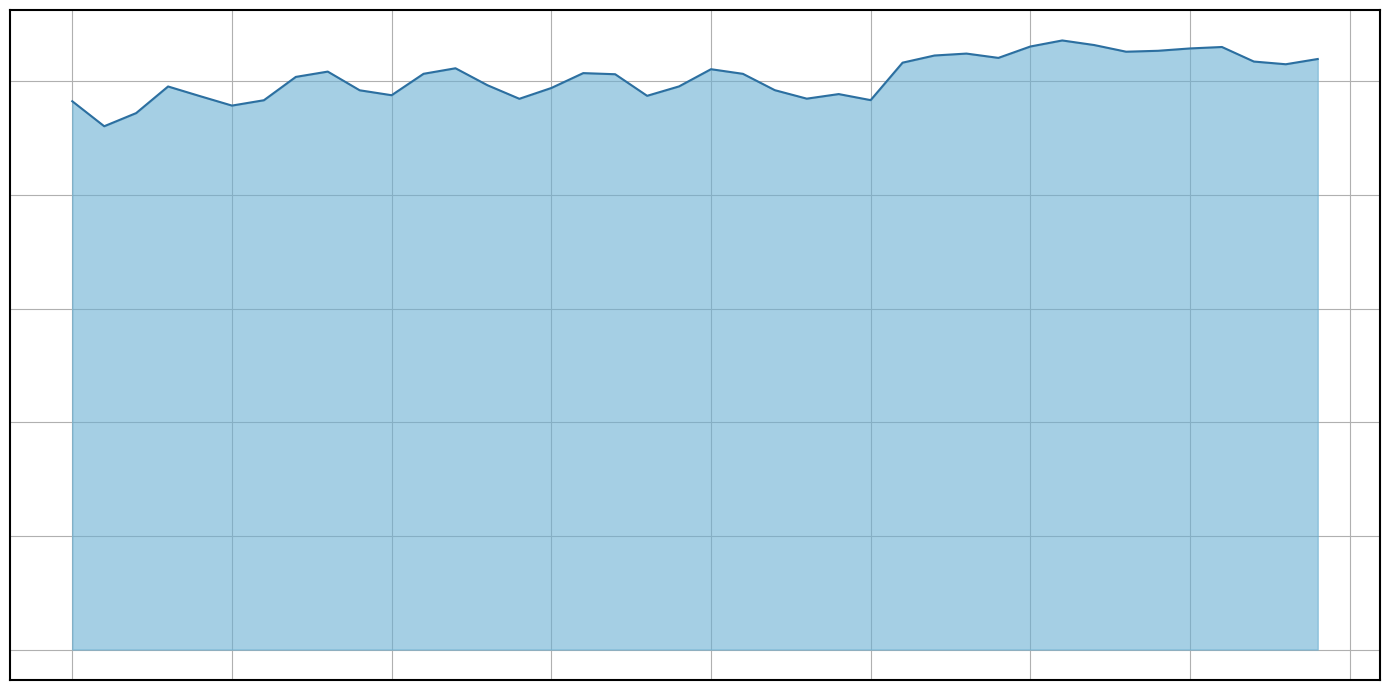

List the labels in order of value, largest first.

31, 32, 30, 36, 35, 34, 33, 28, 27, 29, 39, 37, 26, 38, 12, 20, 8, 16, 11, 21, 17, 7, 13, 19, 3, 15, 22, 9, 24, 10, 18, 4, 23, 14, 25, 6, 0, 5, 2, 1